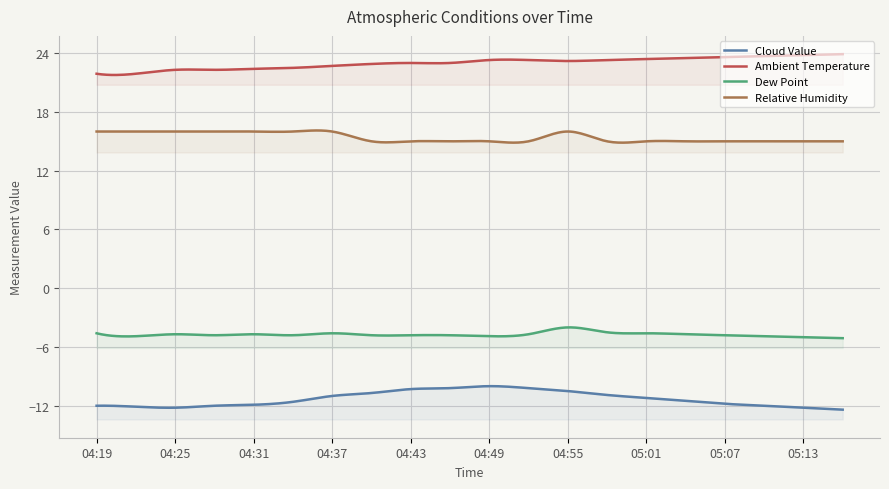

Is the value of Dew Point at 05:16 greater than the value of Cloud Value at 05:01?

Yes